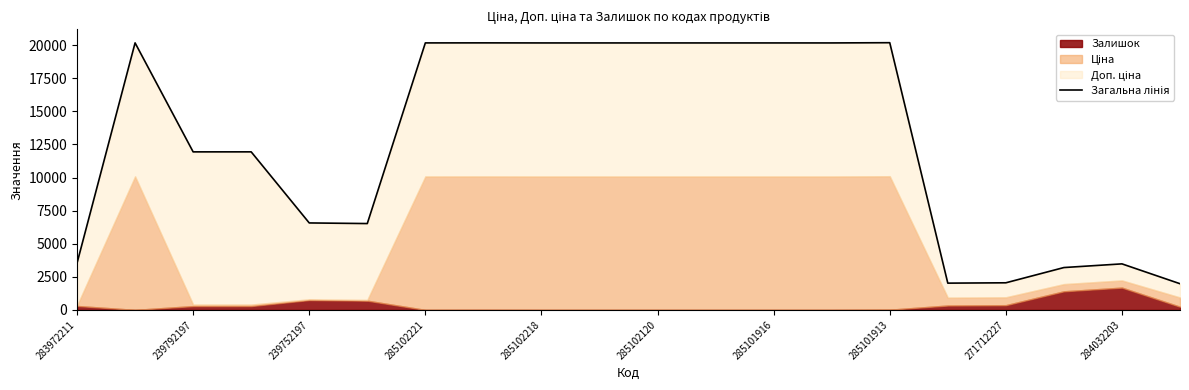

What is the sum of the values at 15 and 13?

22194.8